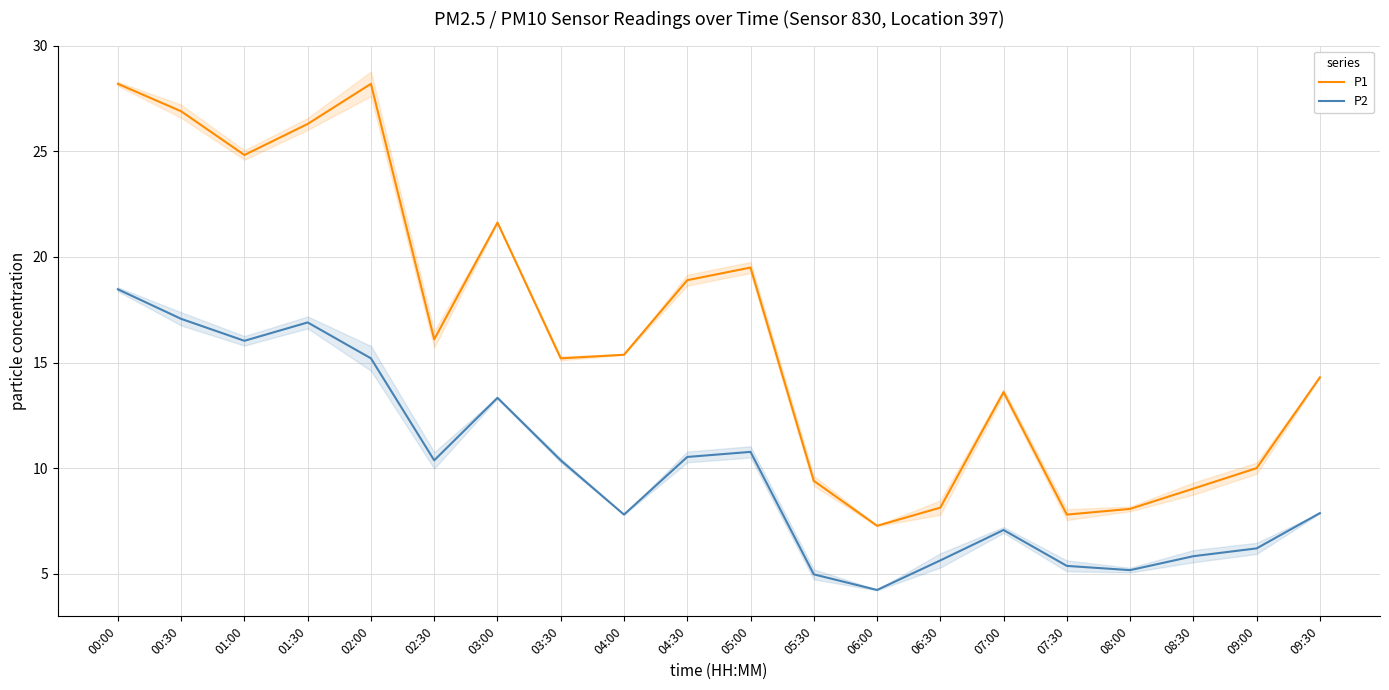

How many data points in P2 are above 10?

10